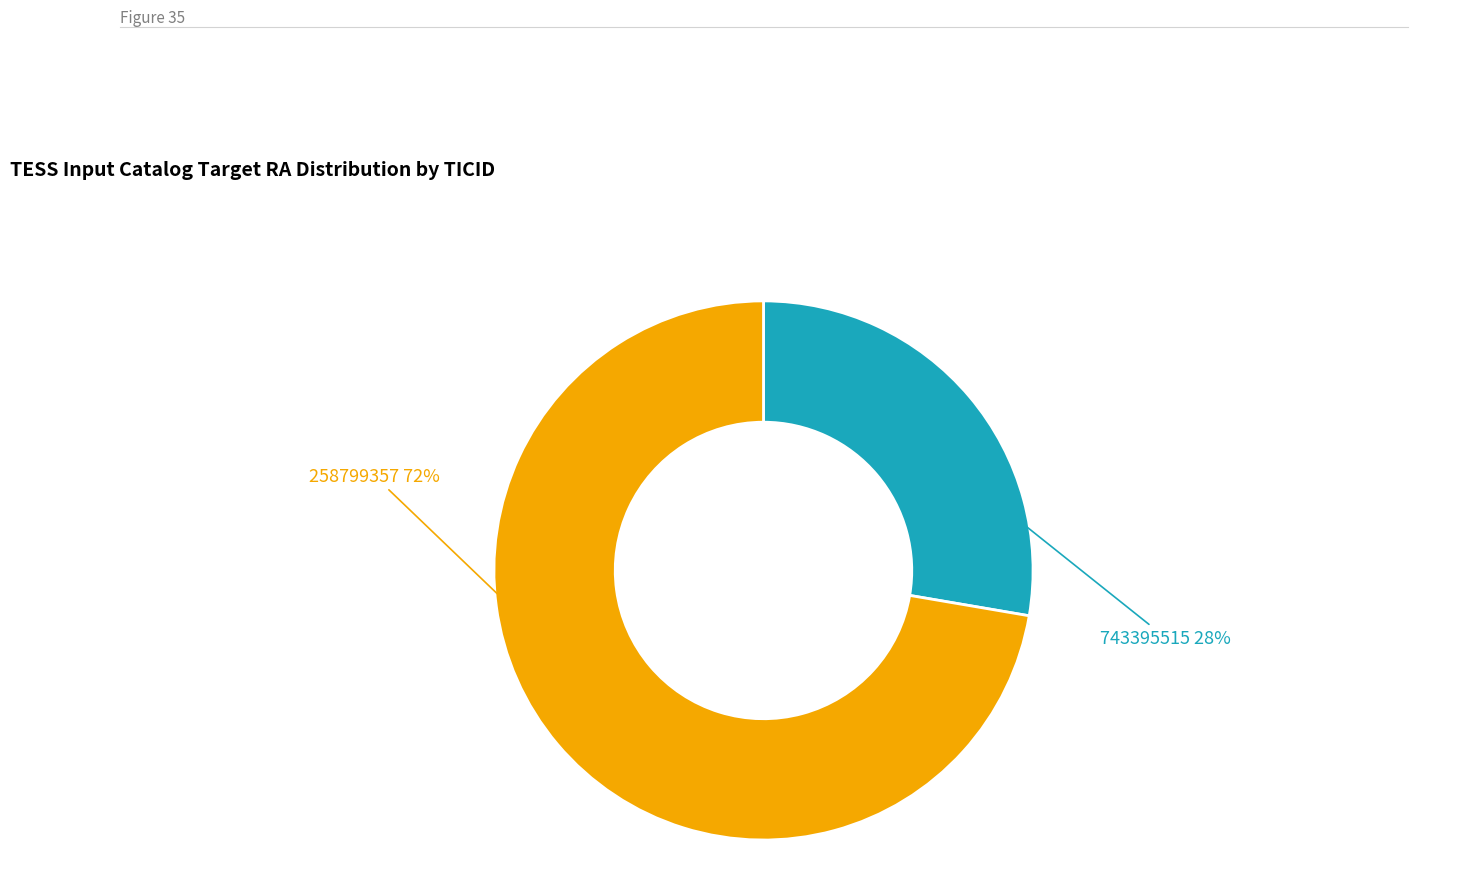

How many slices are in this pie chart?

2